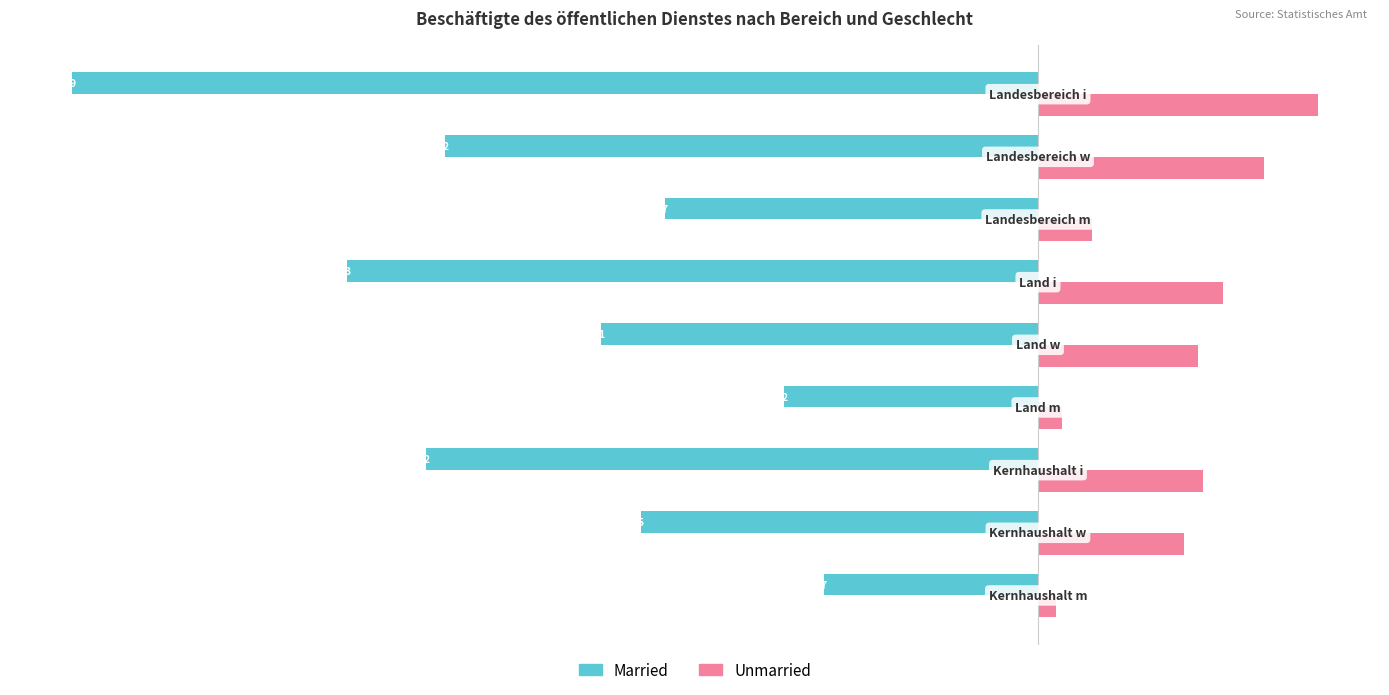

What is the maximum value shown in the chart?

32860